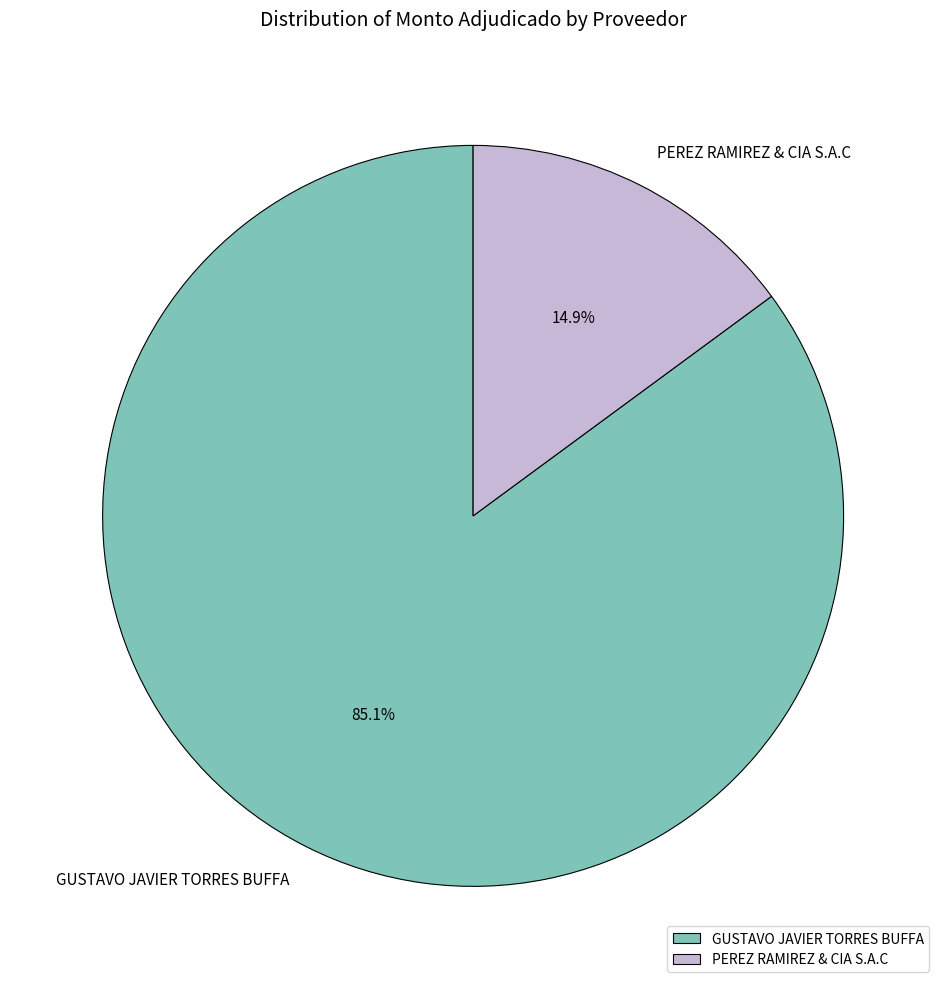

Is it true that PEREZ RAMIREZ & CIA S.A.C is 2% of the pie?

False